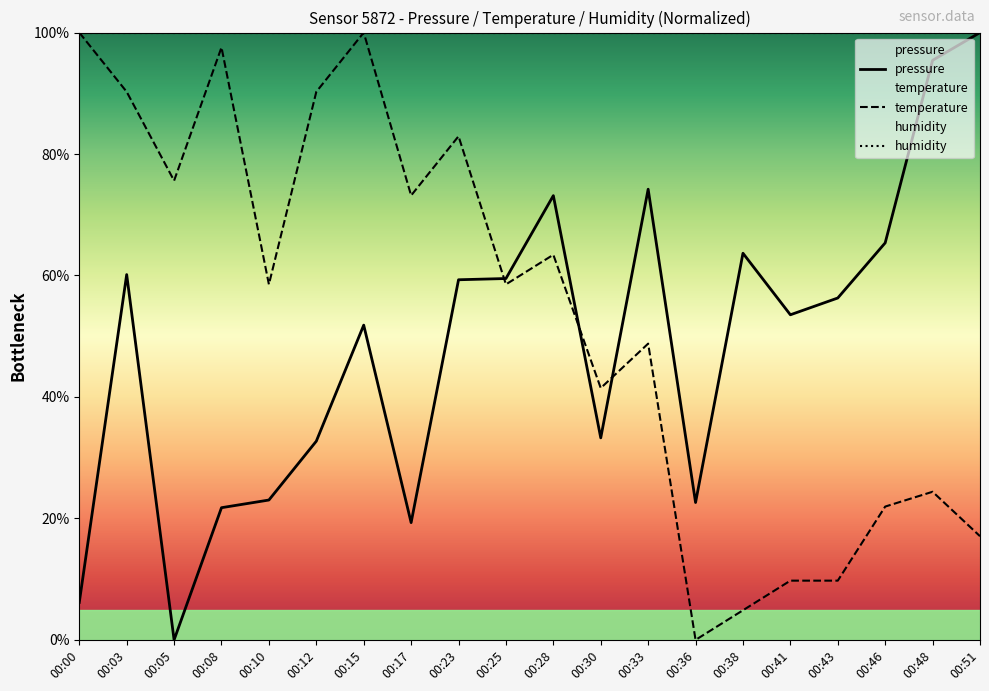

What is the approximate value of pressure at 00:48?

95.4